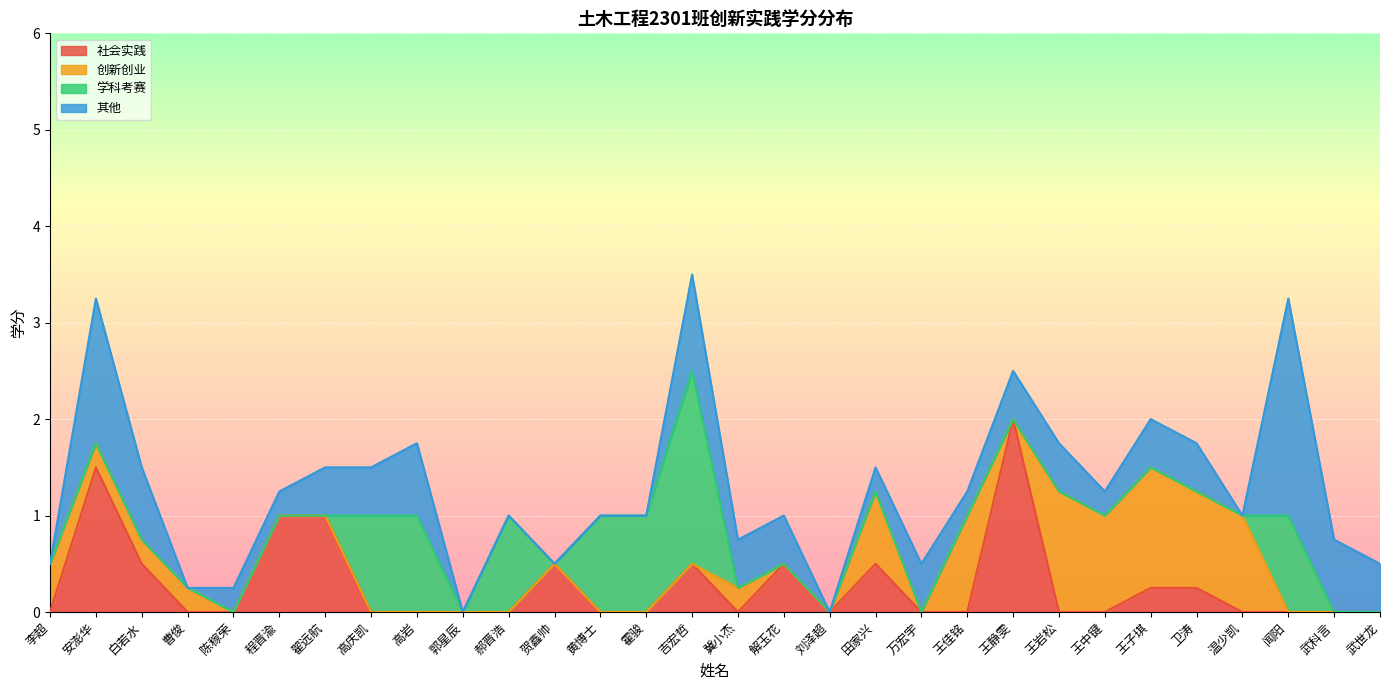

What position from the right is 高岩?

22